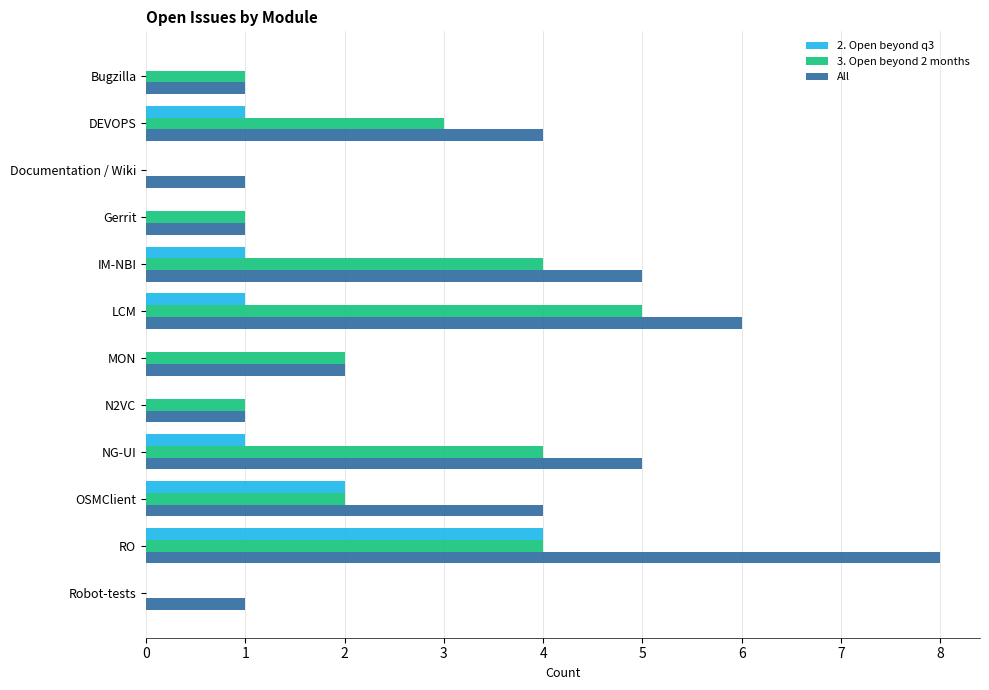

What are all the series names shown in the legend?

2. Open beyond q3, 3. Open beyond 2 months, All